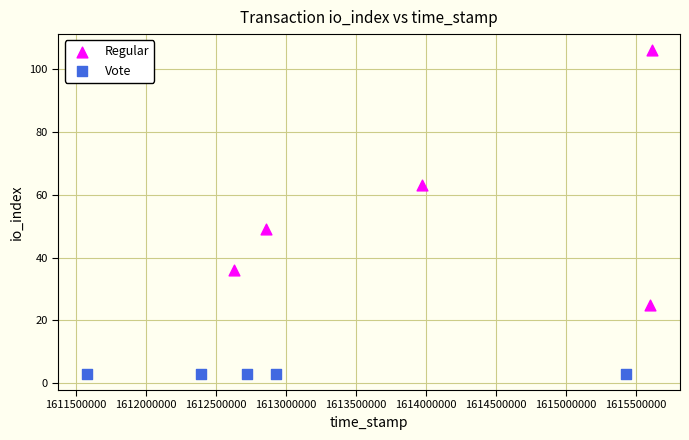

Which series contains the highest Y value?

Regular